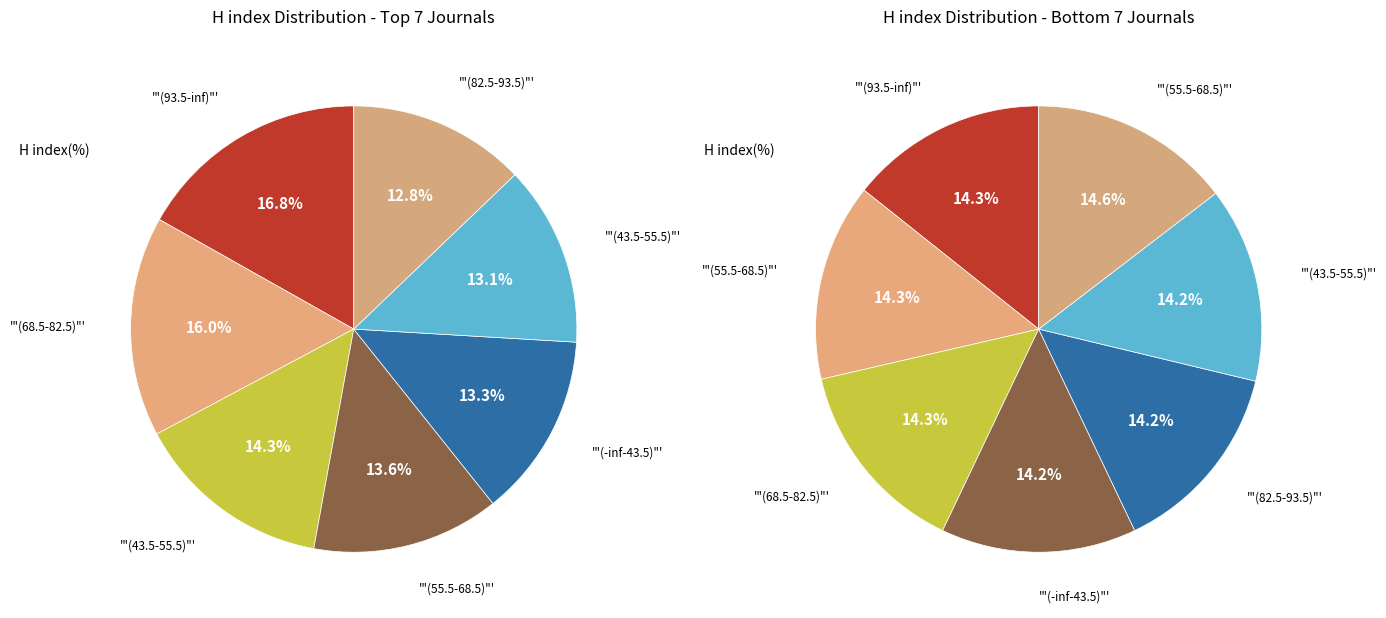

Is the sum of 1 and 3 greater than half?

No